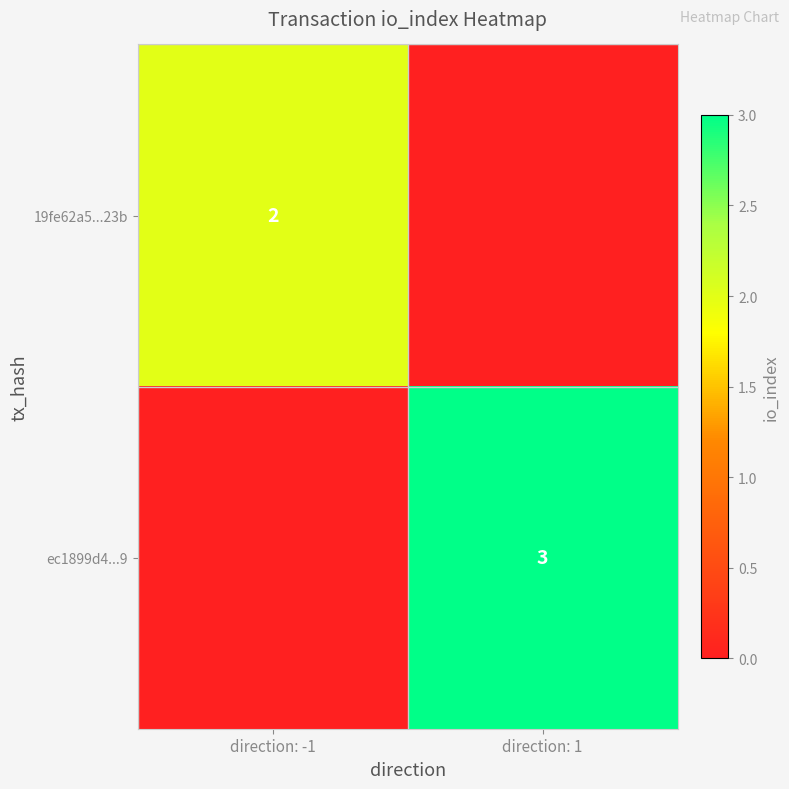

What is the spread (max minus min) of values at direction: -1?

2